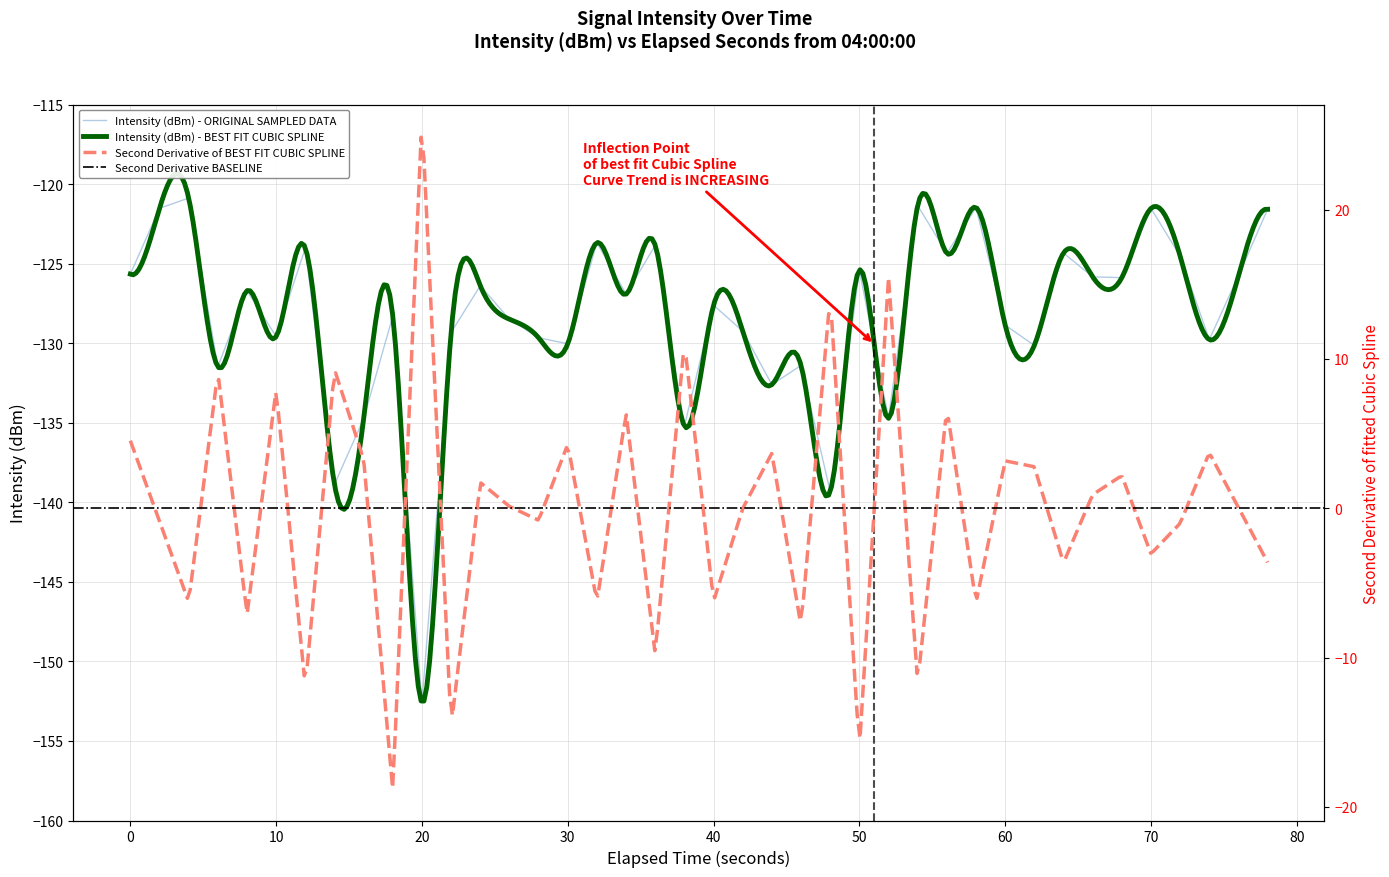

Reading left to right, extract all data points from this chart.

-125.6	-121.5	-120.9	-131.5	-126.7	-129.6	-124.0	-138.9	-134.7	-128.3	-152.6	-129.3	-126.4	-128.5	-129.7	-130.0	-123.7	-126.9	-123.8	-135.2	-127.6	-129.2	-132.6	-131.4	-139.3	-125.4	-134.7	-121.3	-124.3	-121.5	-128.9	-130.1	-124.3	-125.8	-125.9	-121.5	-124.5	-129.8	-125.8	-121.6